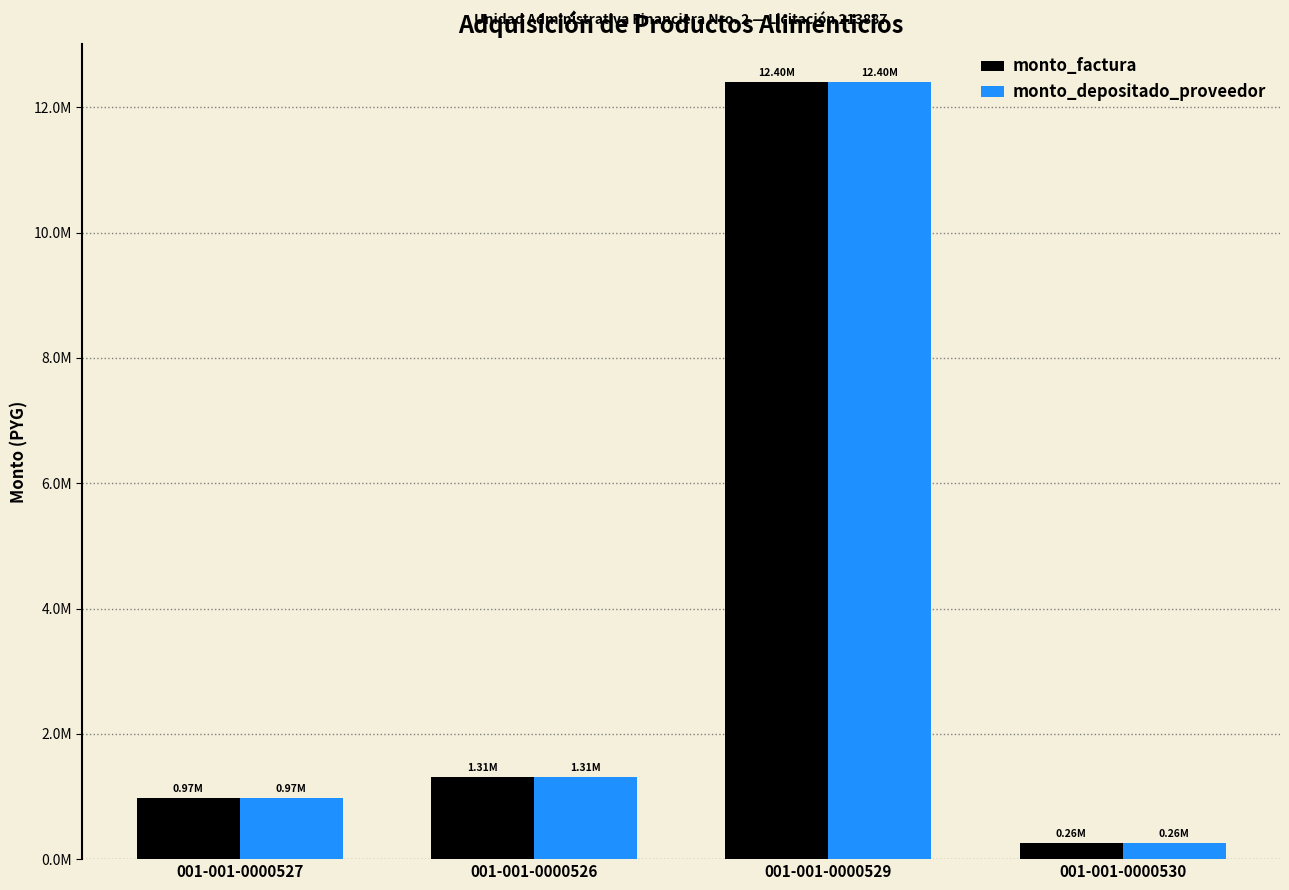

What is the total value across all series at 001-001-0000530?

520000